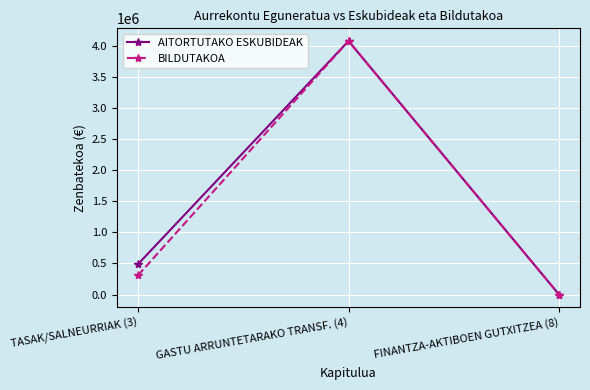

Reading right to left, transcribe all the data shown in this chart.

AITORTUTAKO ESKUBIDEAK: 1000	4074972	489601
BILDUTAKOA: 1000	4074972	310039